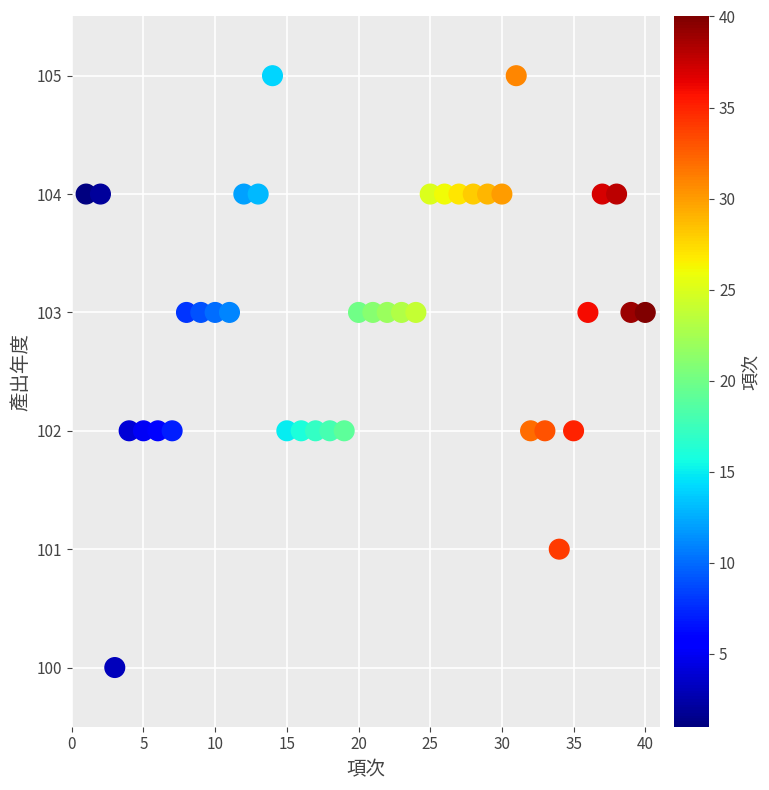

What is the range of X values (max minus min)?

39